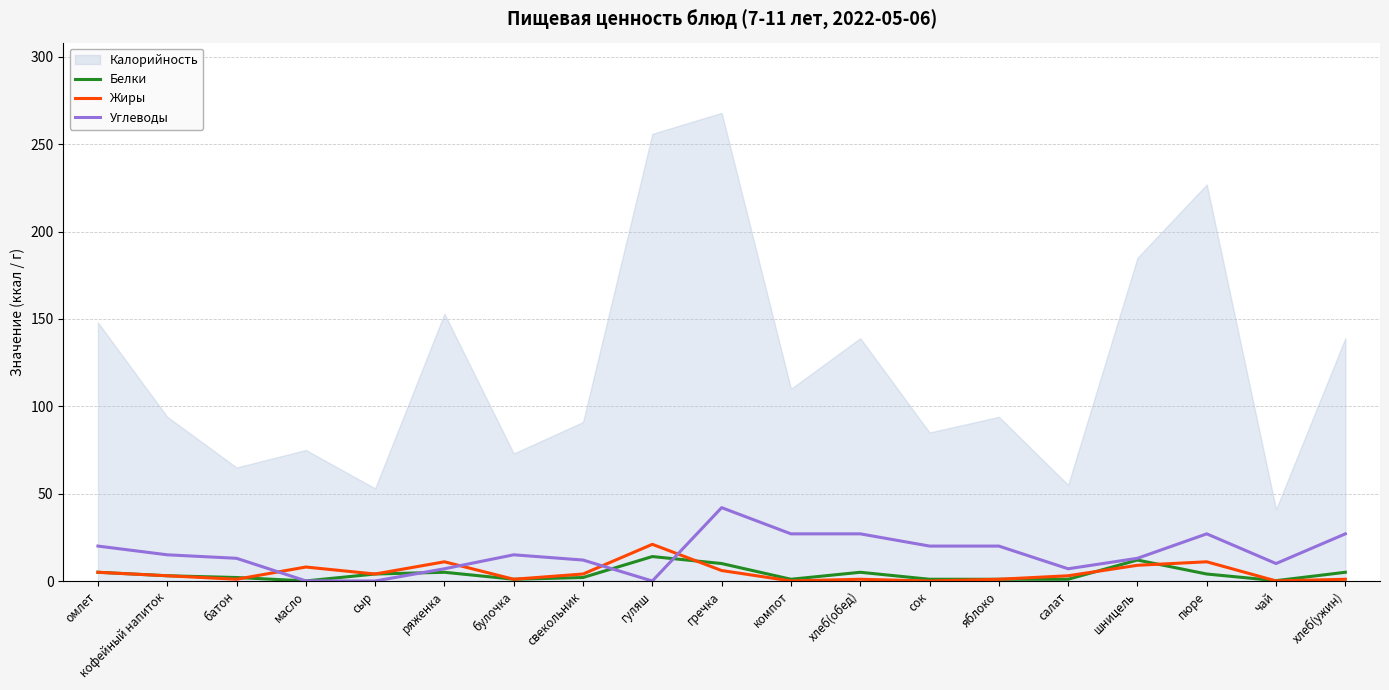

The Белки series shows 10.0 at гречка. True or false?

True